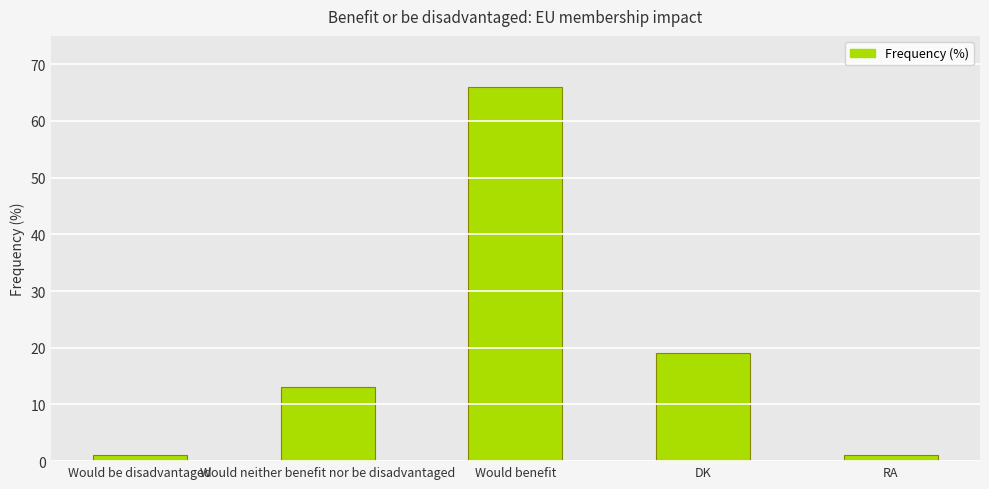

What is the sum of all values?

100